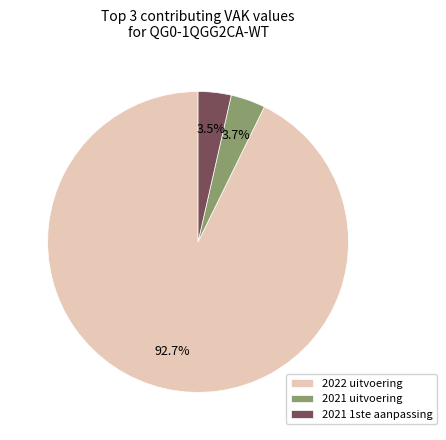

Which category has the biggest portion of the pie?

2022 uitvoering